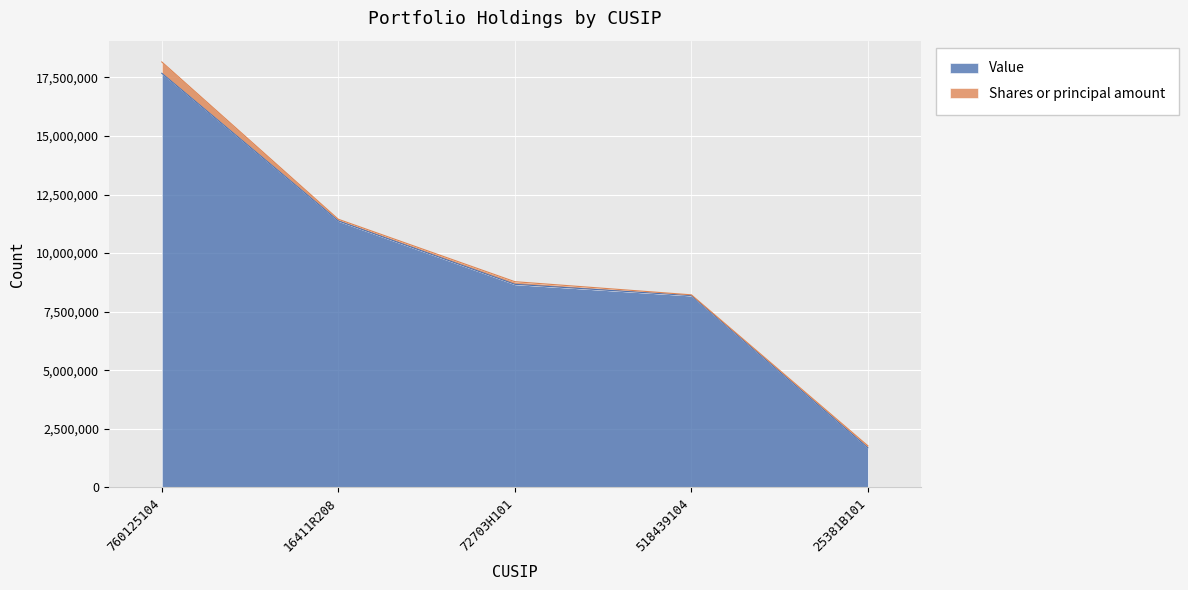

True or false: the data has more than 0 interior local peaks.

False